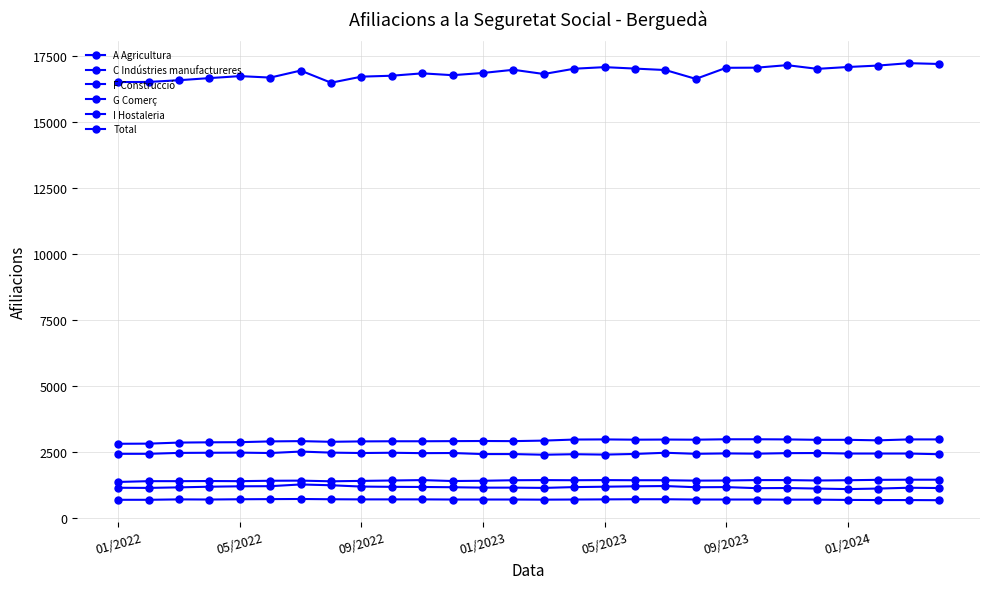

How many data points in A Agricultura are less than 700?

9